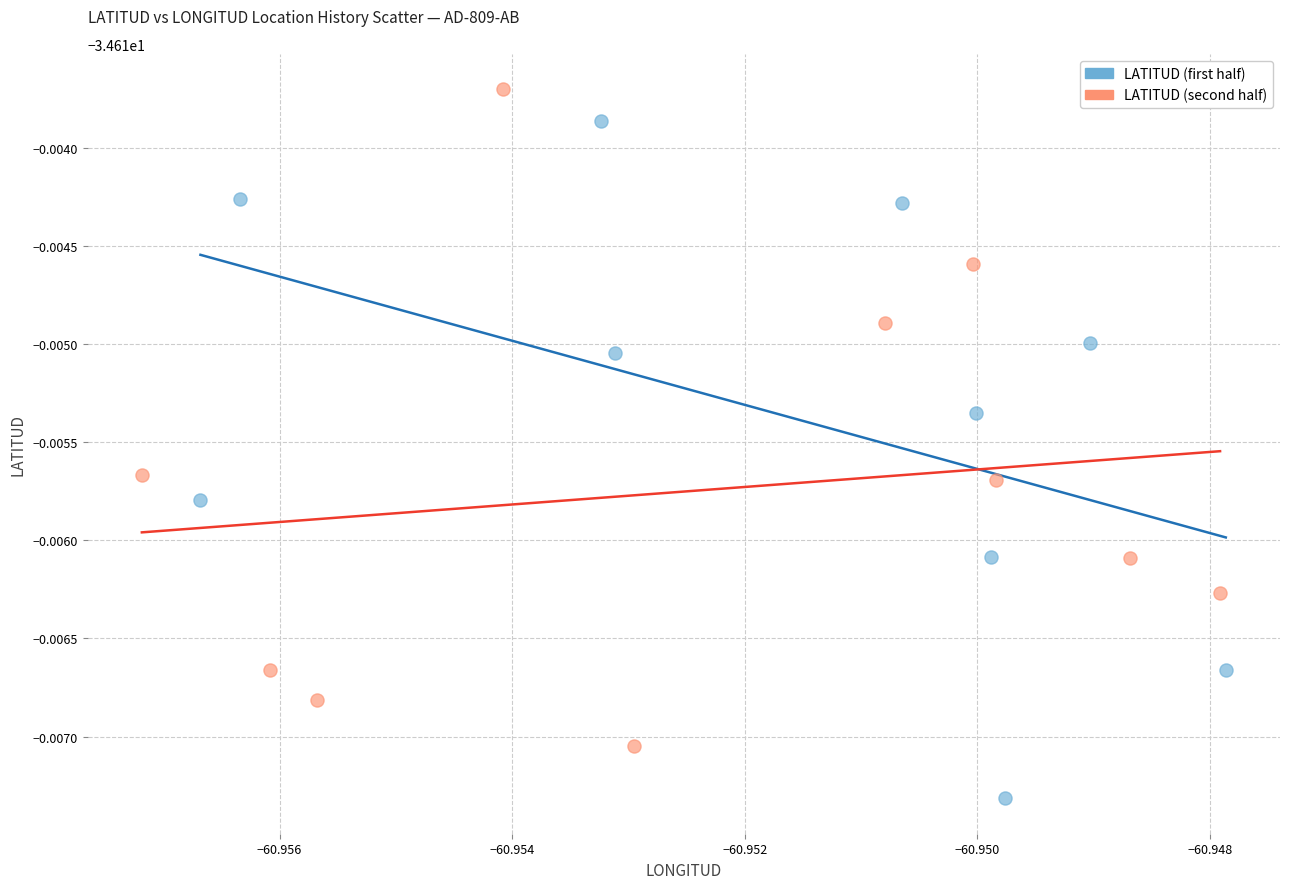

What are all the series names shown in the legend?

LATITUD (first half), LATITUD (second half)